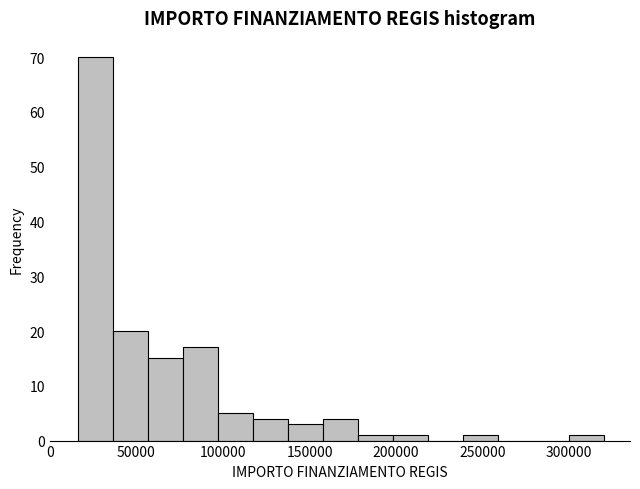

Reading left to right, transcribe this chart: for each bar, give the range it covers on the x-axis and its height. Neither the bar edges nor the heights are printed on the chart, so give them approximately, as read against the axes.

15000 to 35000: 70
35000 to 55000: 20
55000 to 75000: 15
75000 to 95000: 17
95000 to 115000: 5
115000 to 140000: 4
140000 to 160000: 3
160000 to 180000: 4
180000 to 200000: 1
200000 to 220000: 1
220000 to 240000: 0
240000 to 260000: 1
260000 to 280000: 0
280000 to 300000: 0
300000 to 320000: 1